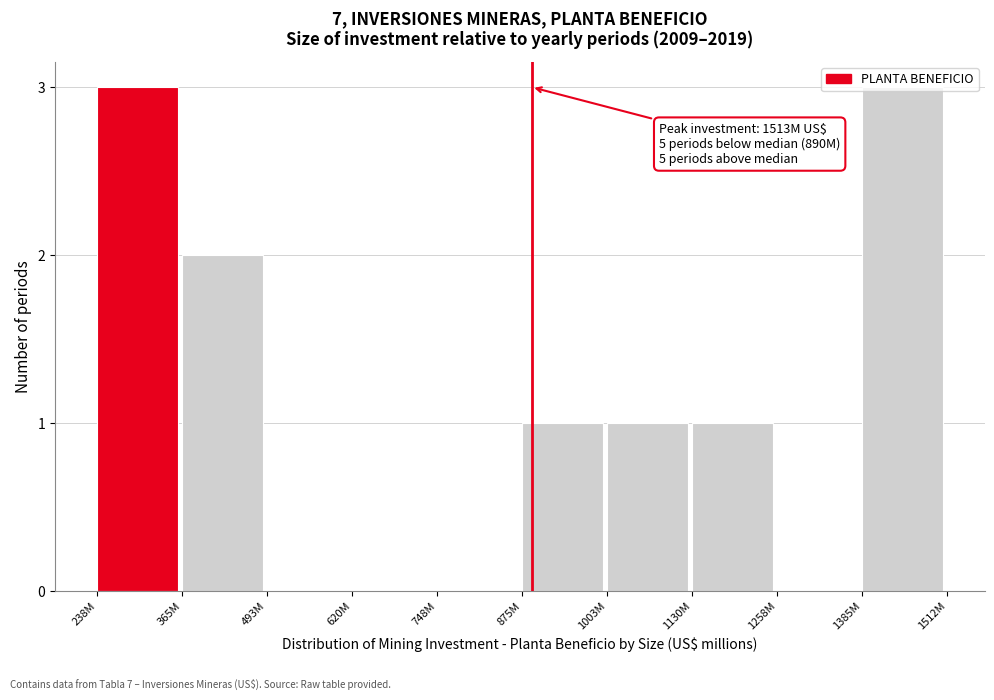

What is the sum of all values?

11